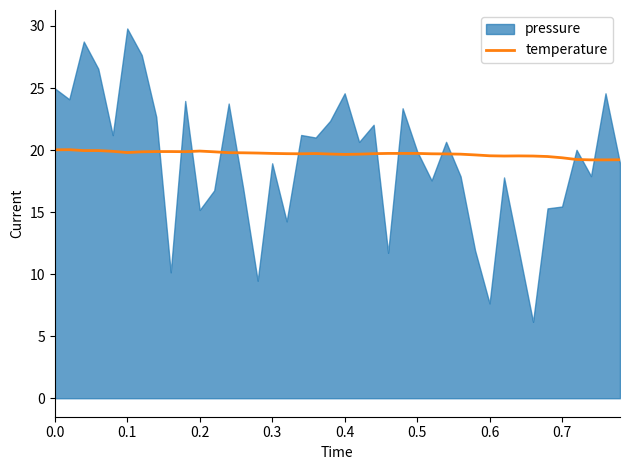

What is the minimum value for temperature?

19.2